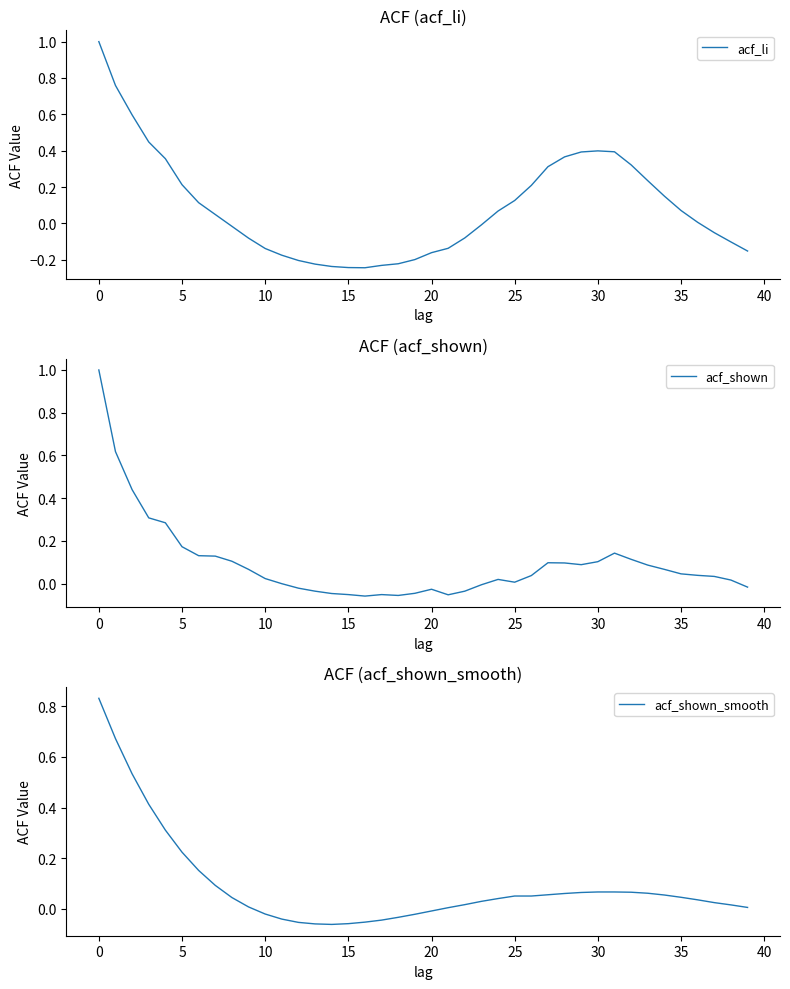

Which series has the largest total across all categories?

acf_shown